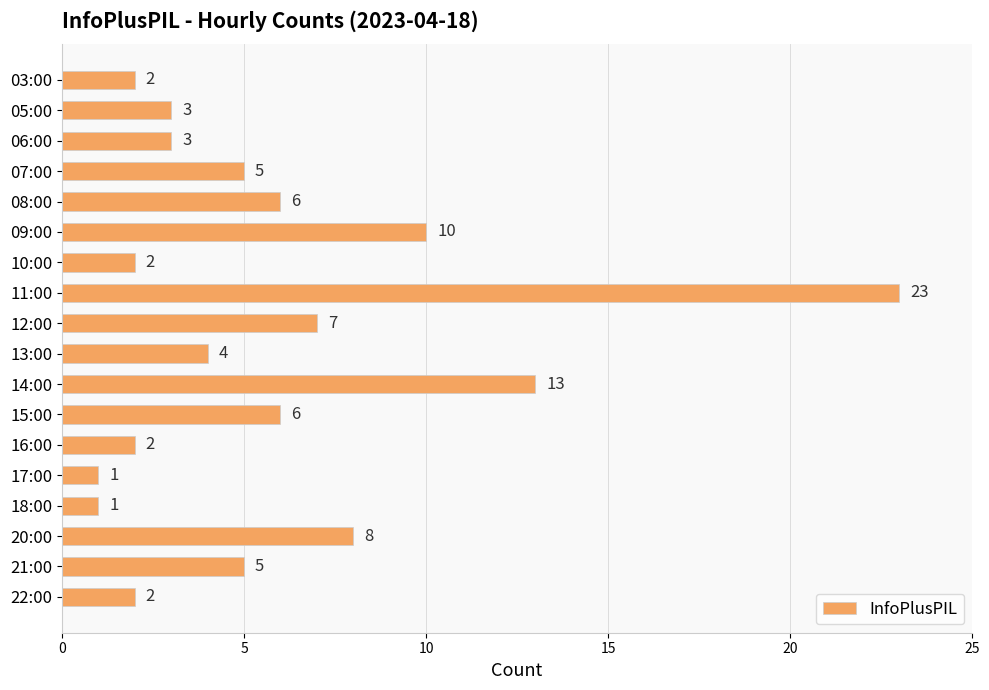

Approximately how many times larger is the value at 06:00 compared to 08:00?

0.5